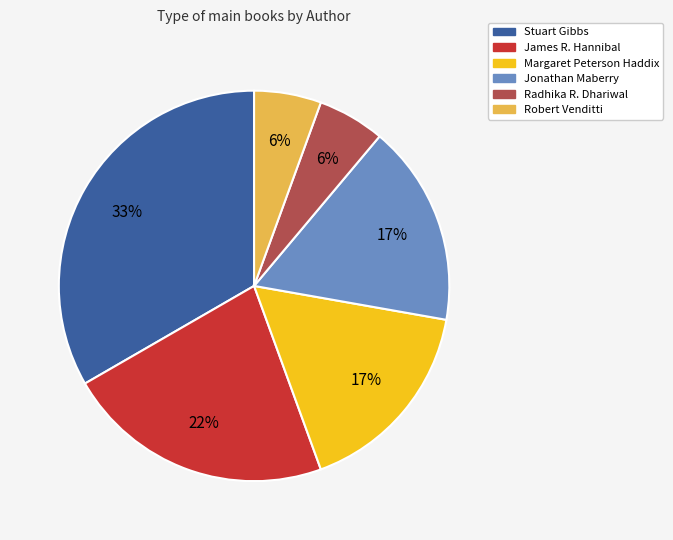

Do Jonathan Maberry and James R. Hannibal together represent more than half of the pie?

No